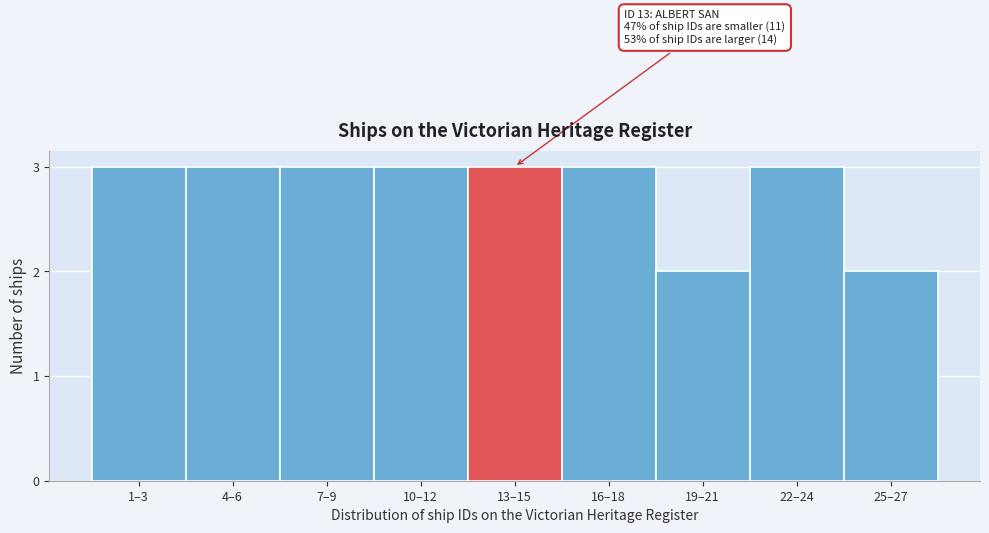

Reading left to right, list all the values displayed in this chart.

1–3=3	4–6=3	7–9=3	10–12=3	13–15=3	16–18=3	19–21=2	22–24=3	25–27=2